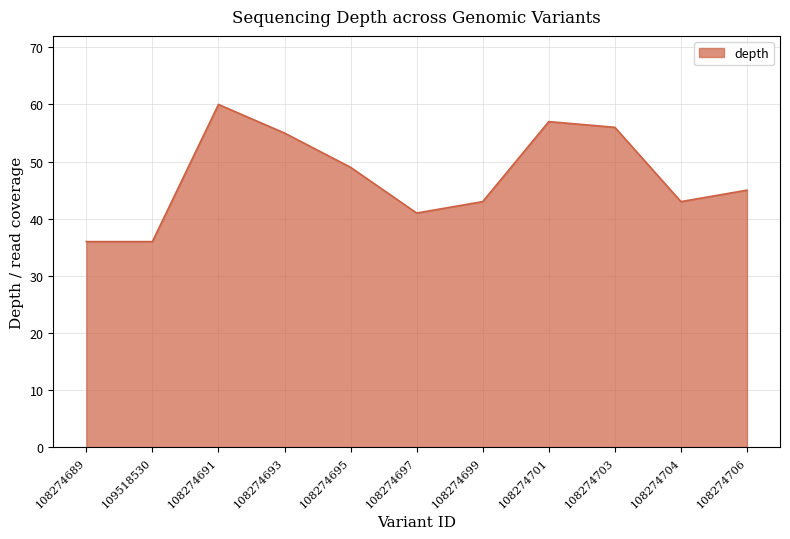

Approximately how many times larger is the value at 108274691 compared to 108274695?

1.2